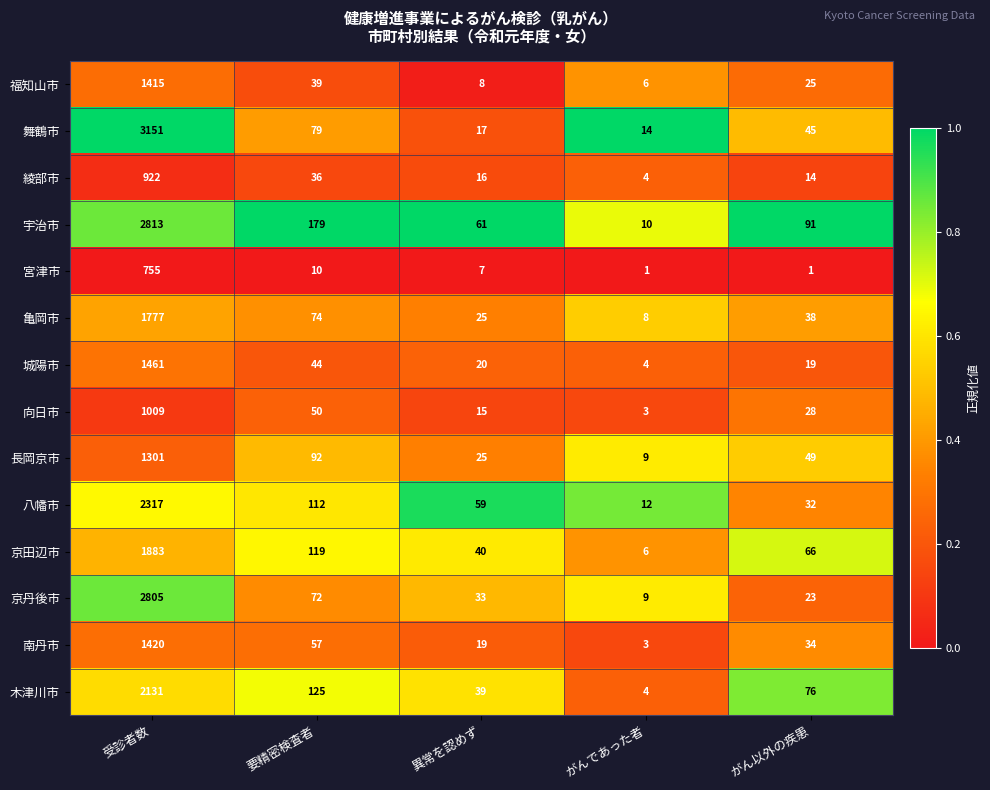

List the labels in order of 舞鶴市 value, smallest first.

がんであった者, 異常を認めず, がん以外の疾患, 要精密検査者, 受診者数